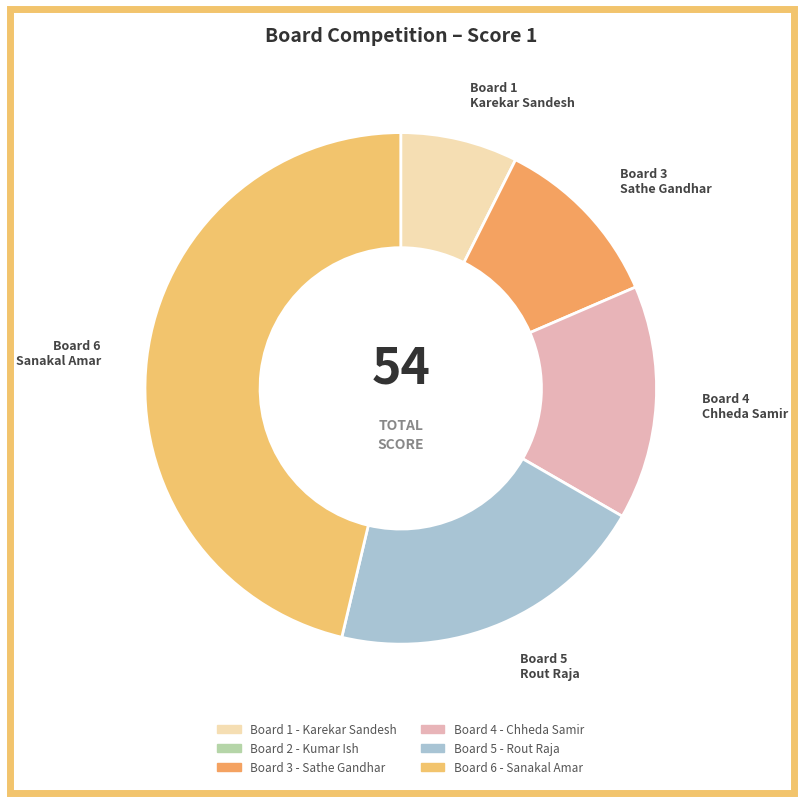

How many slices are in this pie chart?

5